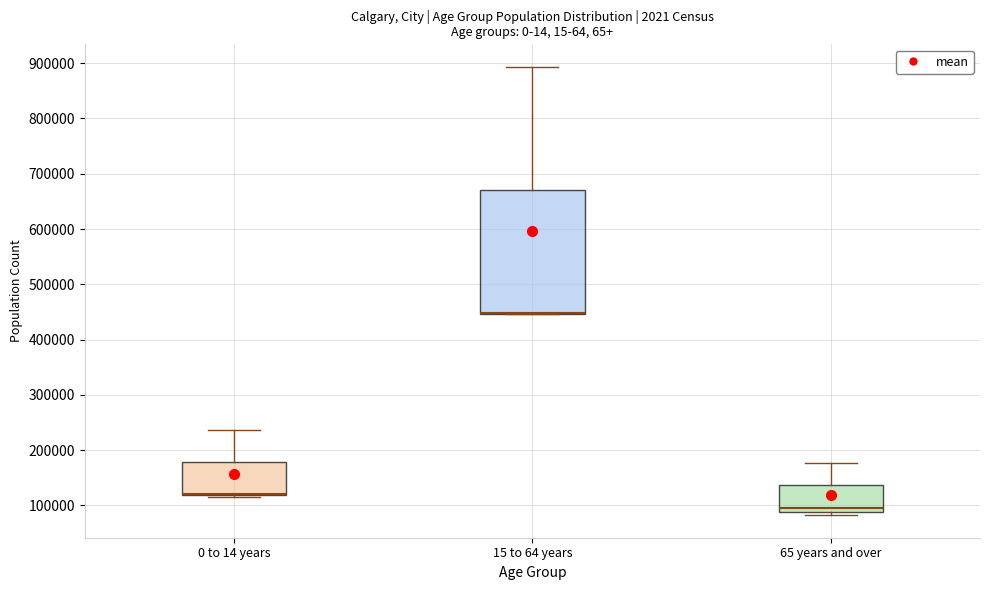

Reading left to right, transcribe this box plot: for each box, give where its median line is, the range the box spans, and where its two whiskers end, as read against the y-axis. The values are not printed on the chart, so give them approximately, as read against the axis.

0 to 14 years: median 120000 (drawn on the box's lower edge), box 120000 to 180000, whiskers 110000 to 240000
15 to 64 years: median 450000 (drawn on the box's lower edge), box 450000 to 670000, whiskers 450000 to 890000
65 years and over: median 100000, box 90000 to 140000, whiskers 80000 to 180000